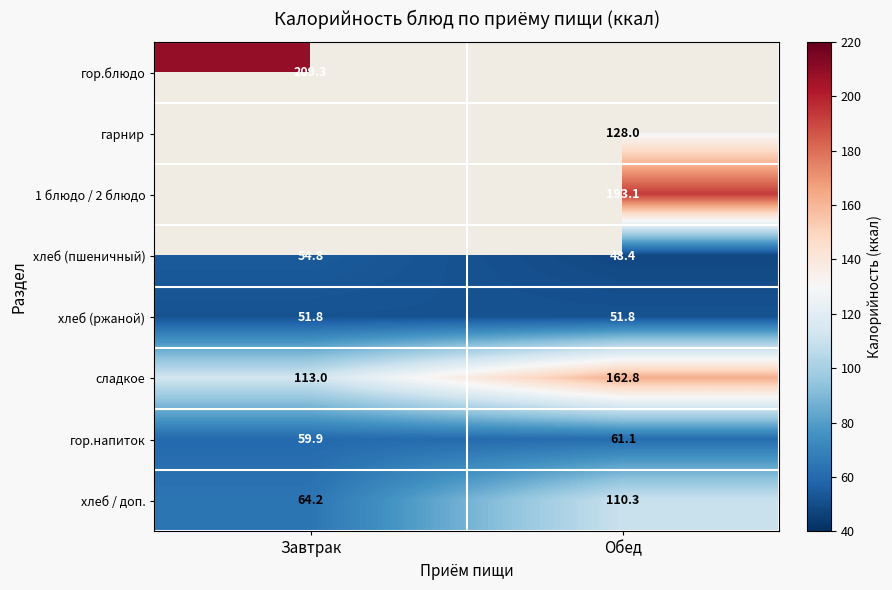

What is the maximum value for гор.напиток?

61.1